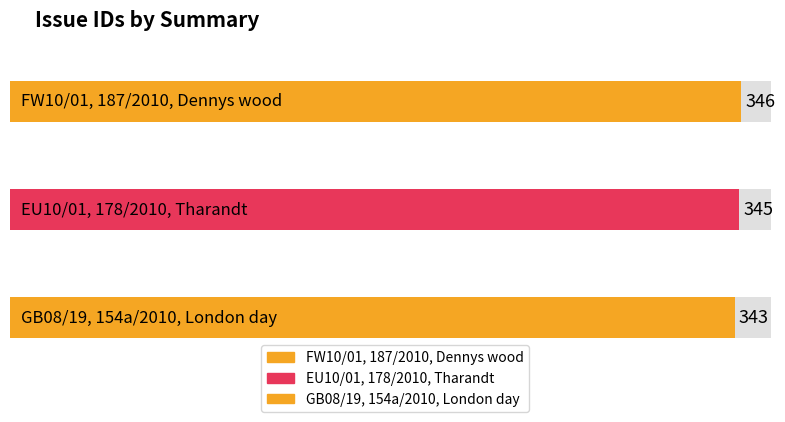

List the labels in order of value, largest first.

FW10/01, 187/2010, Dennys wood, EU10/01, 178/2010, Tharandt, GB08/19, 154a/2010, London day